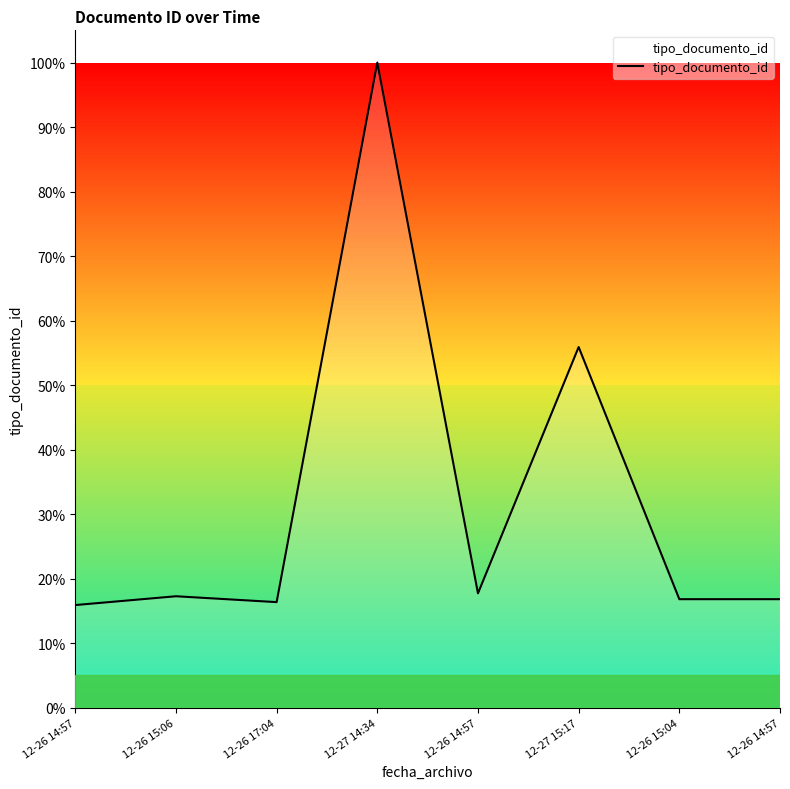

Does the chart have visible grid lines?

No